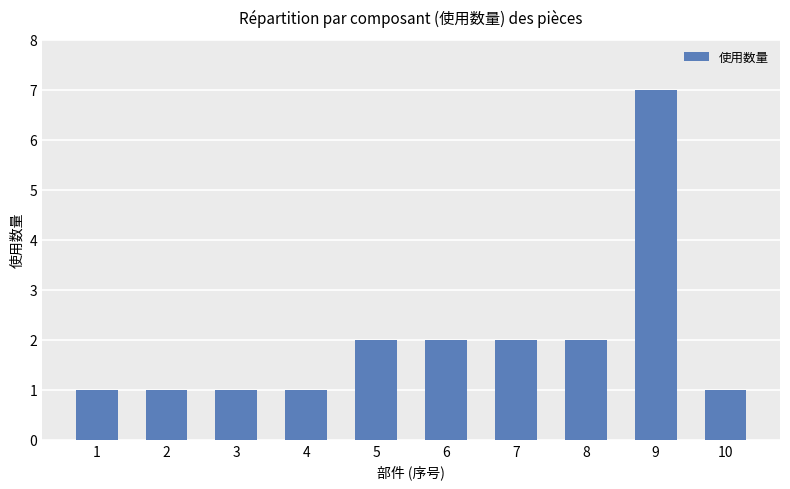

The chart shows a value of 2 at 8. True or false?

True